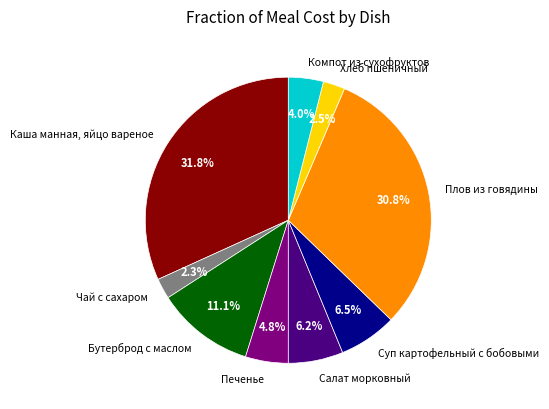

Approximately how many times larger is the value at Хлеб пшеничный compared to Суп картофельный с бобовыми?

0.4